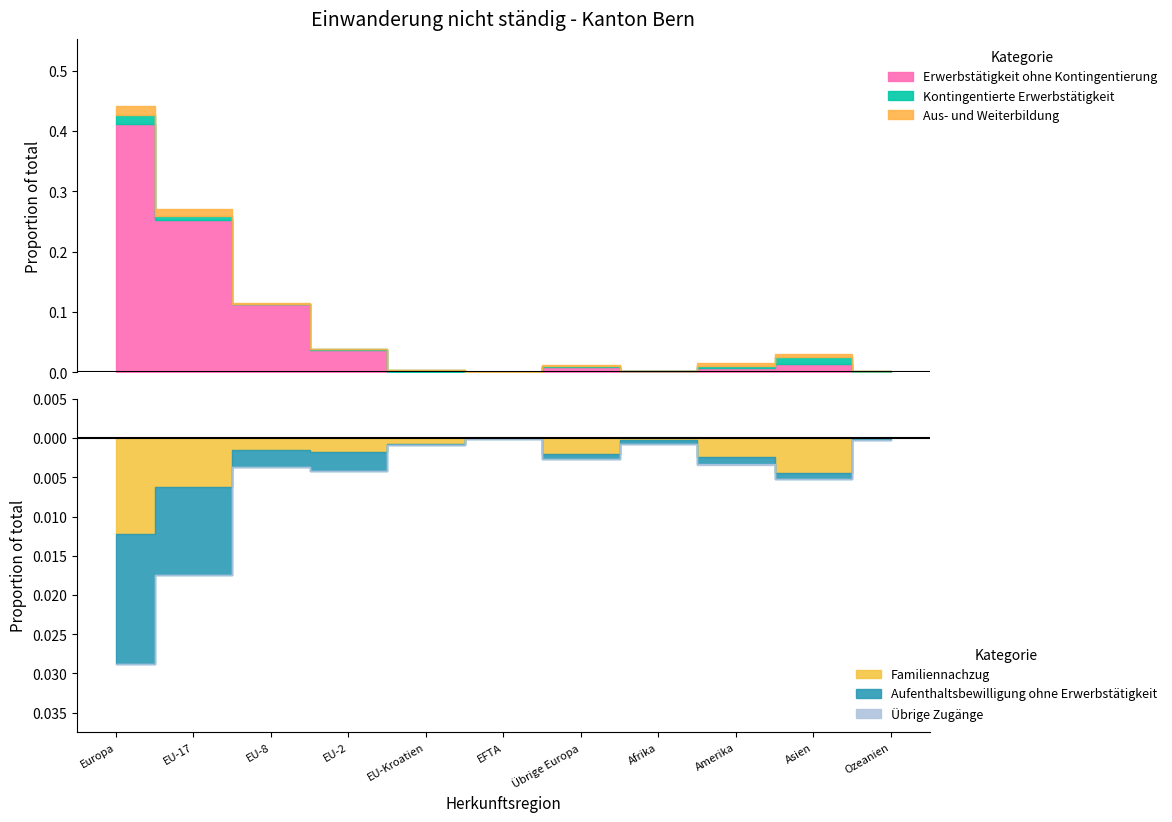

What position from the right is EFTA?

6